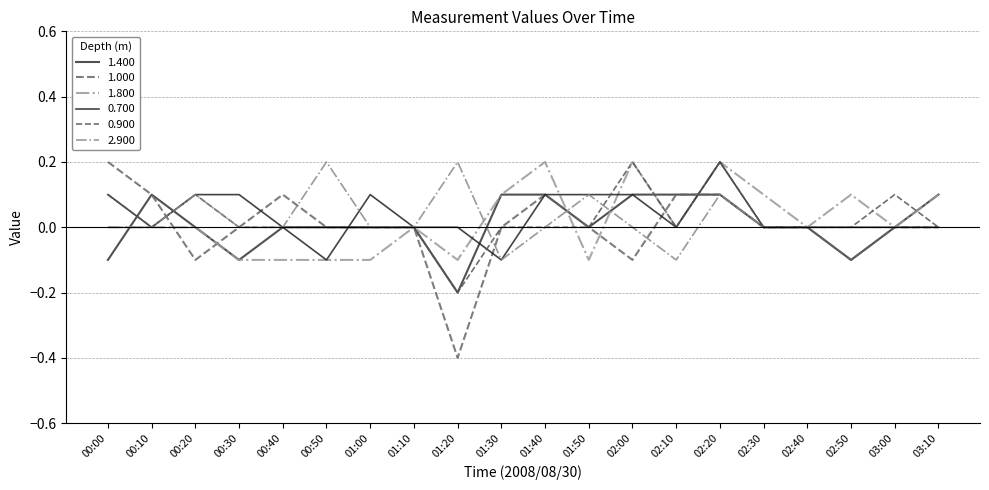

How many intersections are there between 0.900 and 2.900?

2